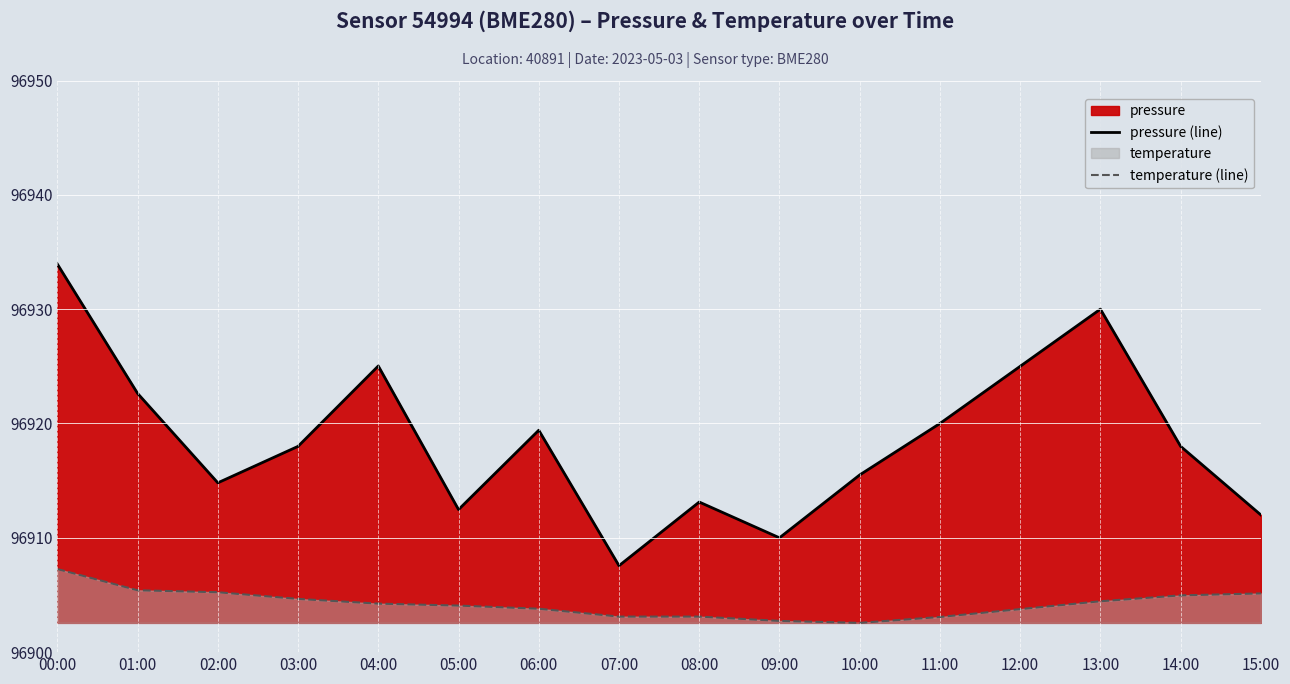

What position from the right is 05:00?

11